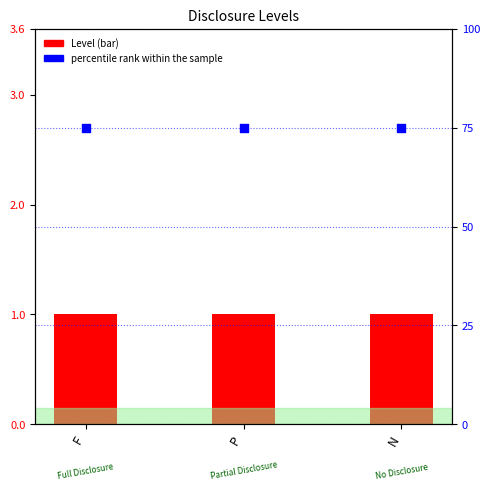

Which series reaches the minimum Y coordinate?

Level